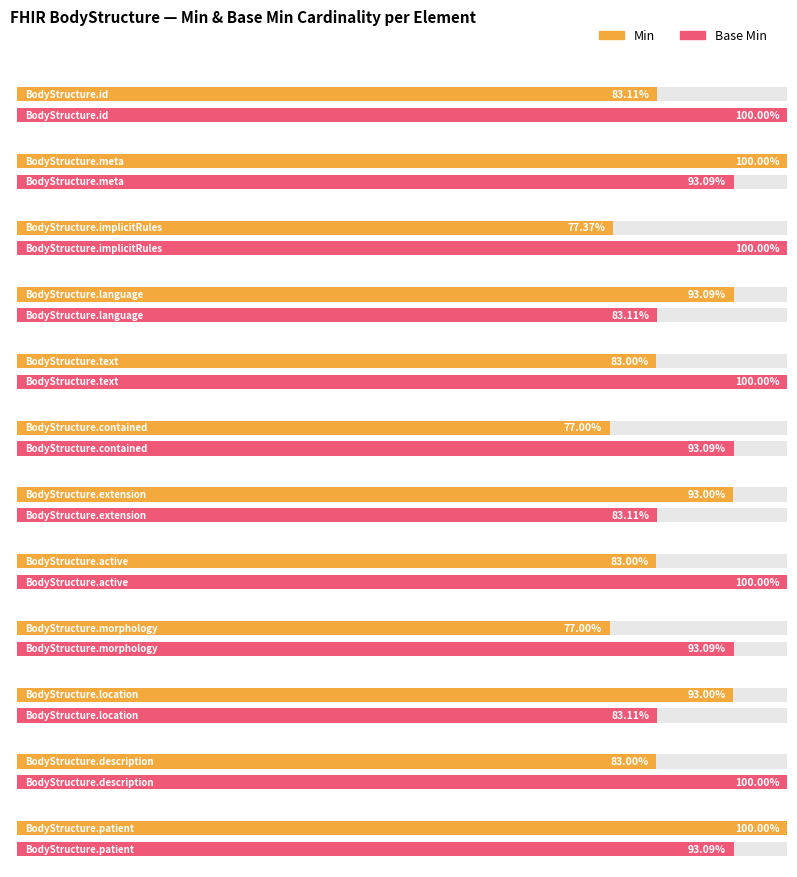

Count the number of categories in the chart.

12